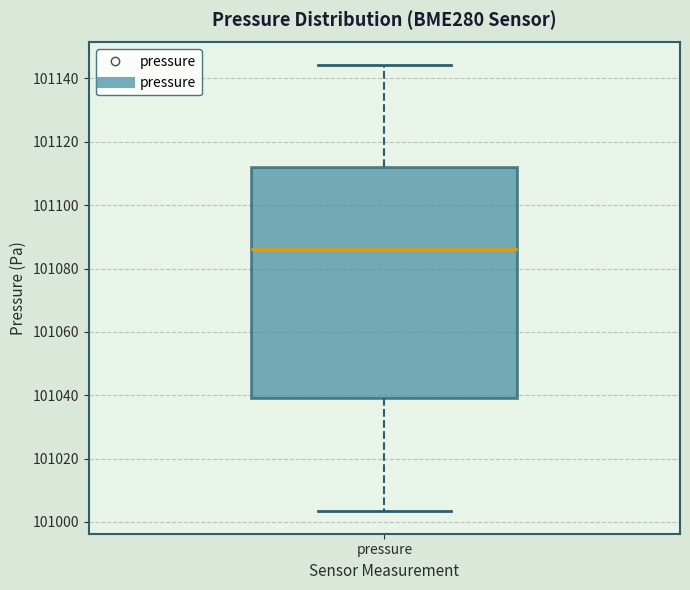

Transcribe this box plot: give where the median line is, the range the box spans, and where the two whiskers end, as read against the y-axis. The values are not printed on the chart, so give them approximately, as read against the axis.

median 101086, box 101040 to 101112, whiskers 101004 to 101144